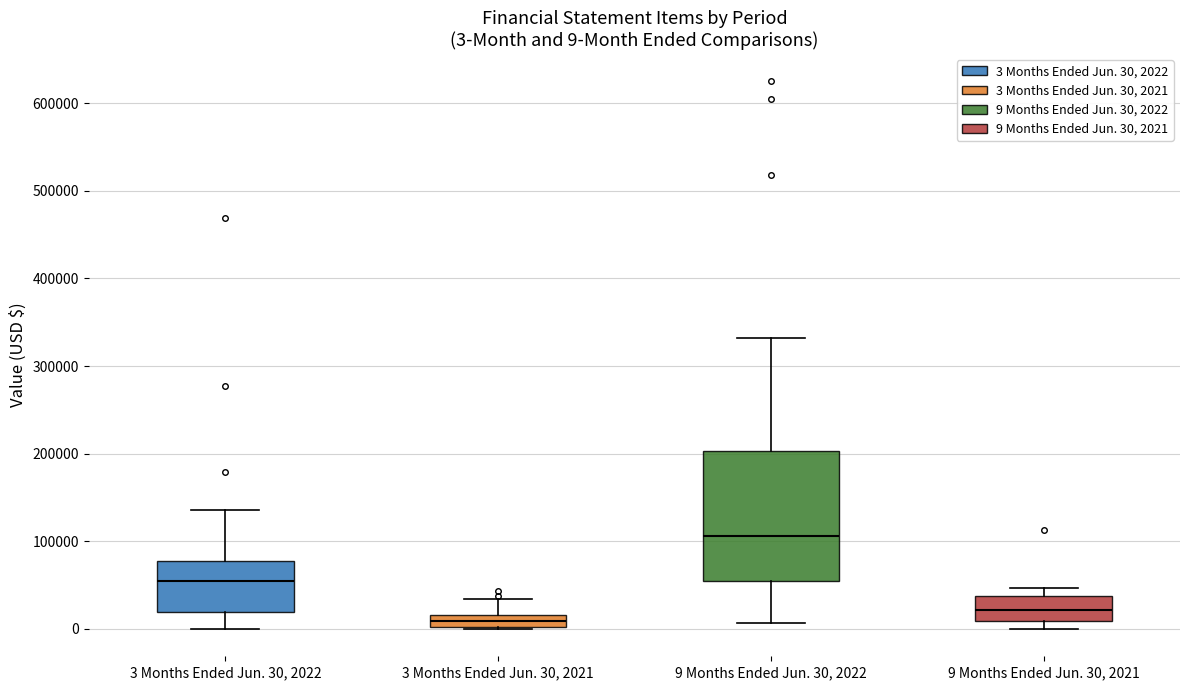

Which box has the highest median line?

9 Months Ended Jun. 30, 2022